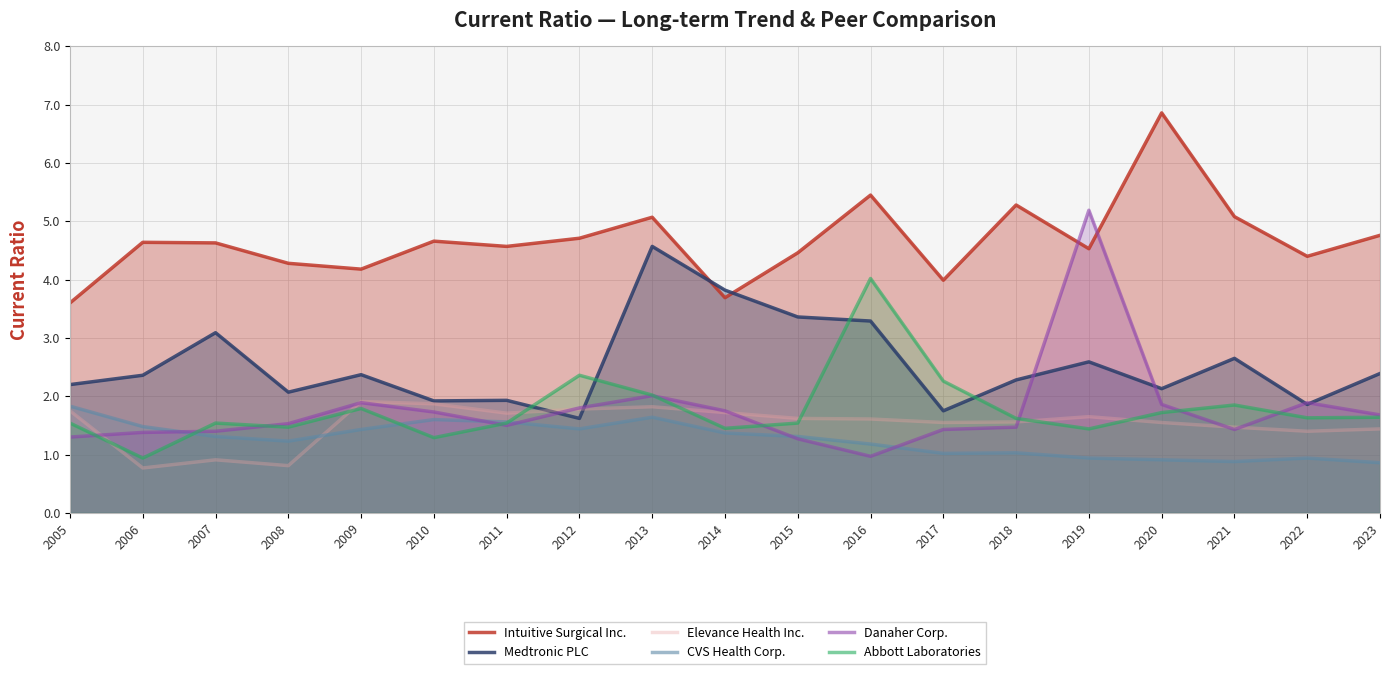

List the labels in order of CVS Health Corp. value, smallest first.

2023, 2021, 2020, 2019, 2022, 2017, 2018, 2016, 2008, 2007, 2015, 2014, 2009, 2012, 2006, 2011, 2010, 2013, 2005